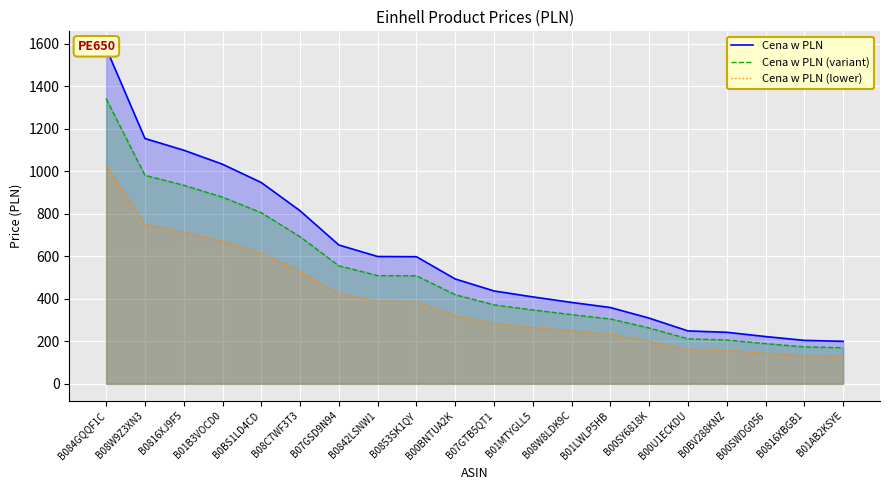

Which category has the highest value in the Cena w PLN (variant) series?

B084GQQF1C